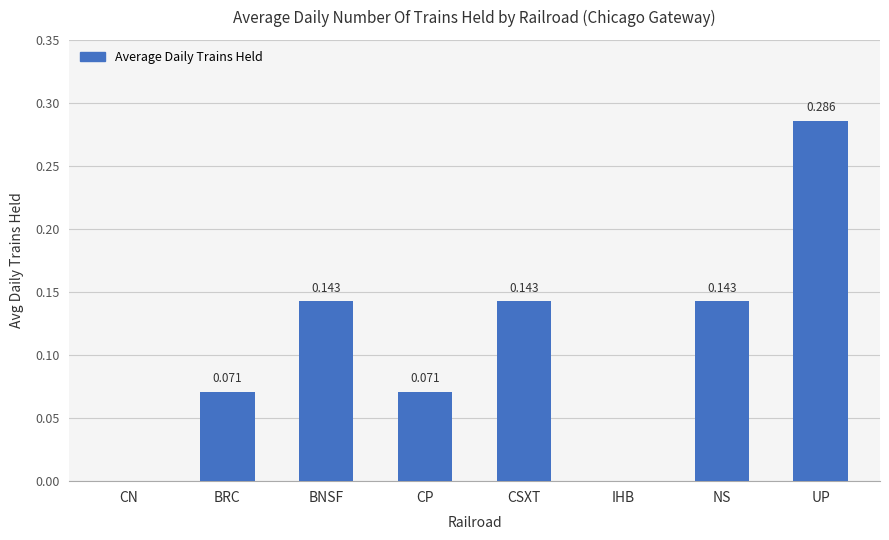

Between BNSF and CP, which is larger?

BNSF